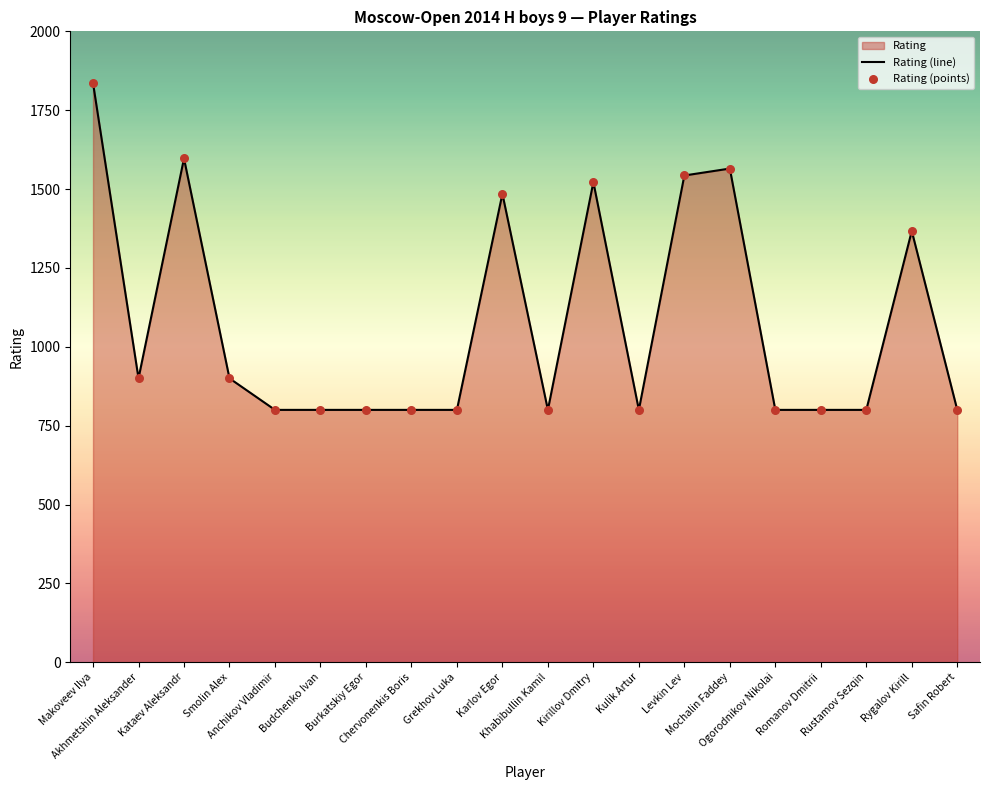

Which series contains the highest Y value?

Rating (line)